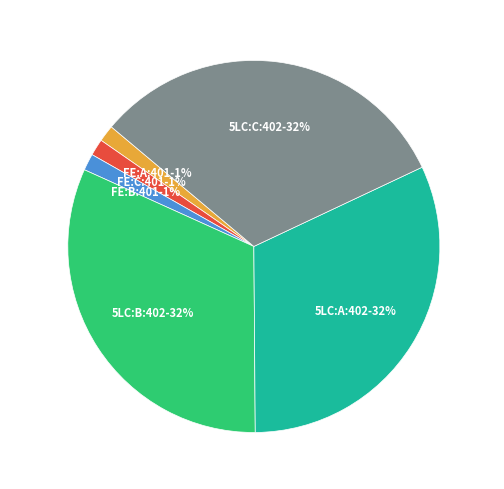

To the nearest percent, what percentage of the pie is 5LC:B:402?

32%